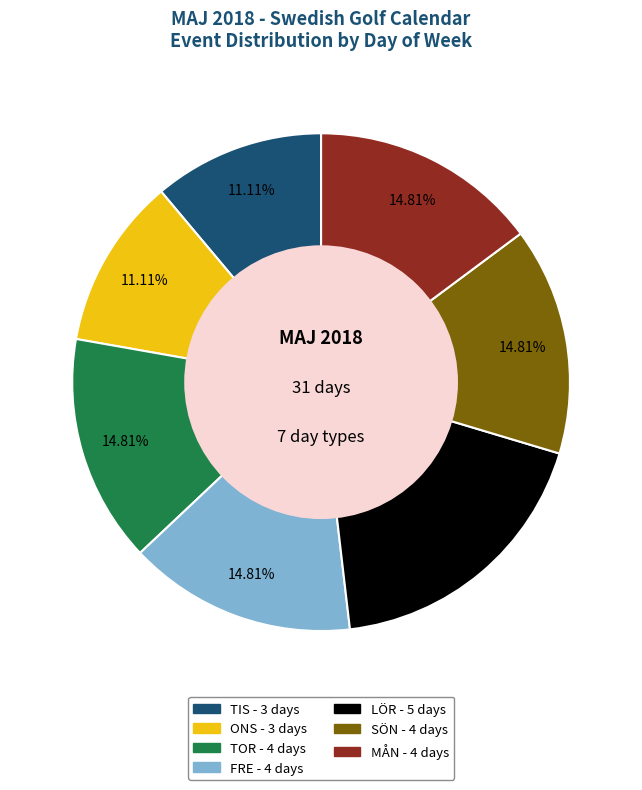

Is there any slice that represents more than half of the pie?

No